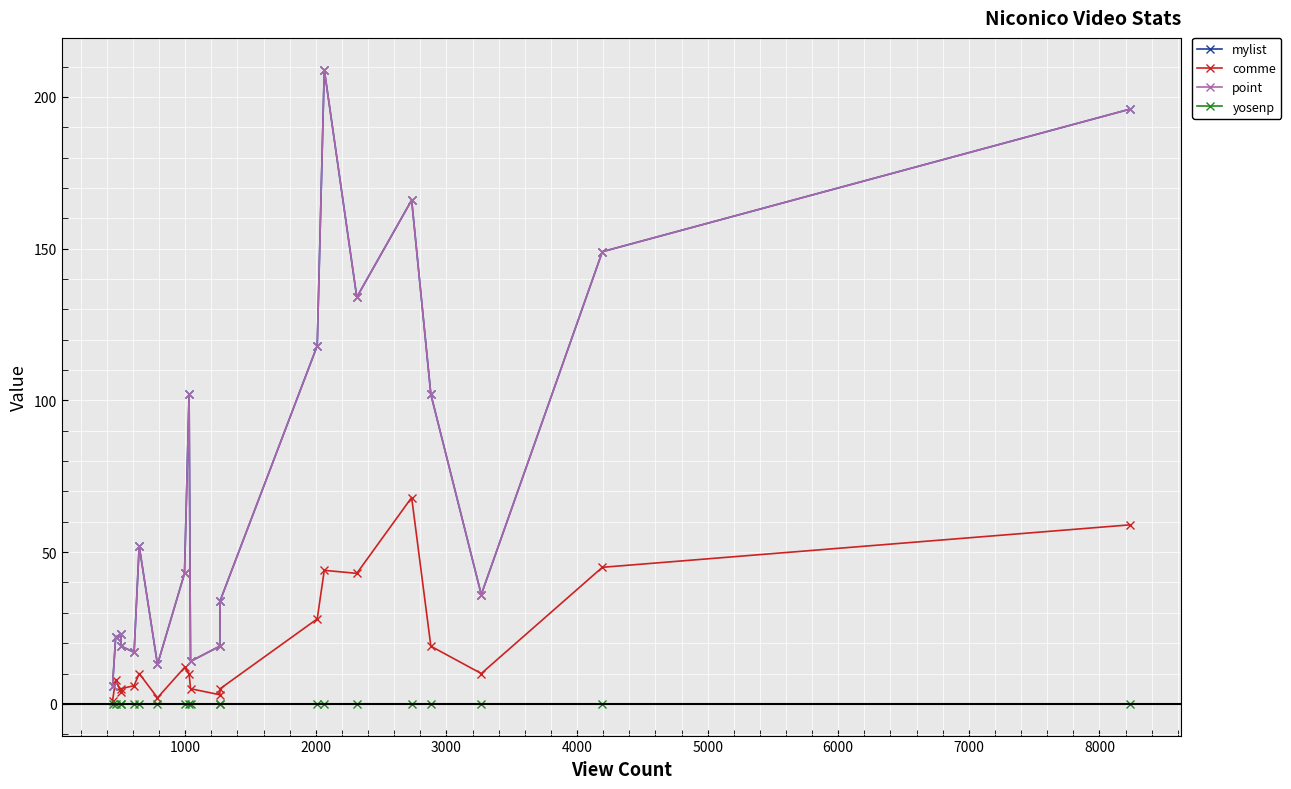

What is the sum of all mylist values?

1474